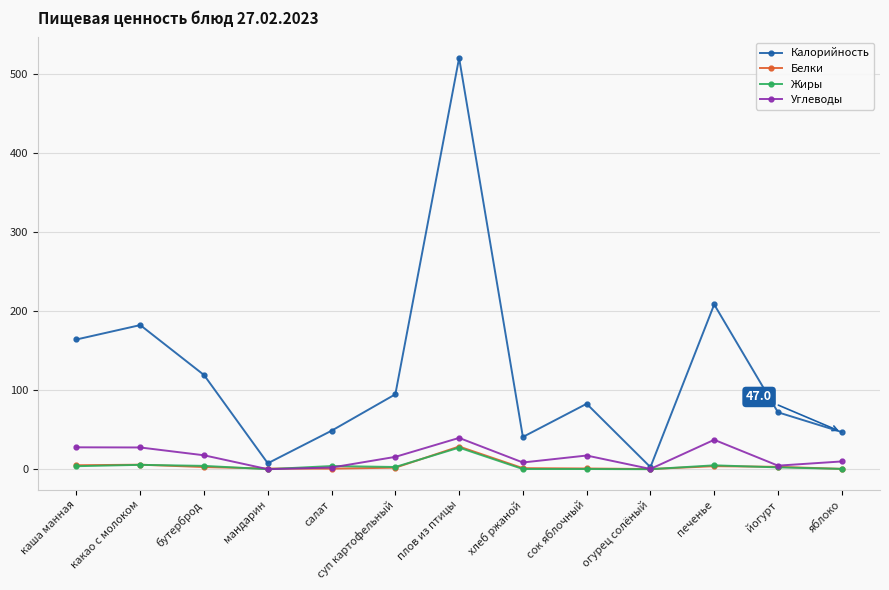

Which category has the highest value across all series?

плов из птицы